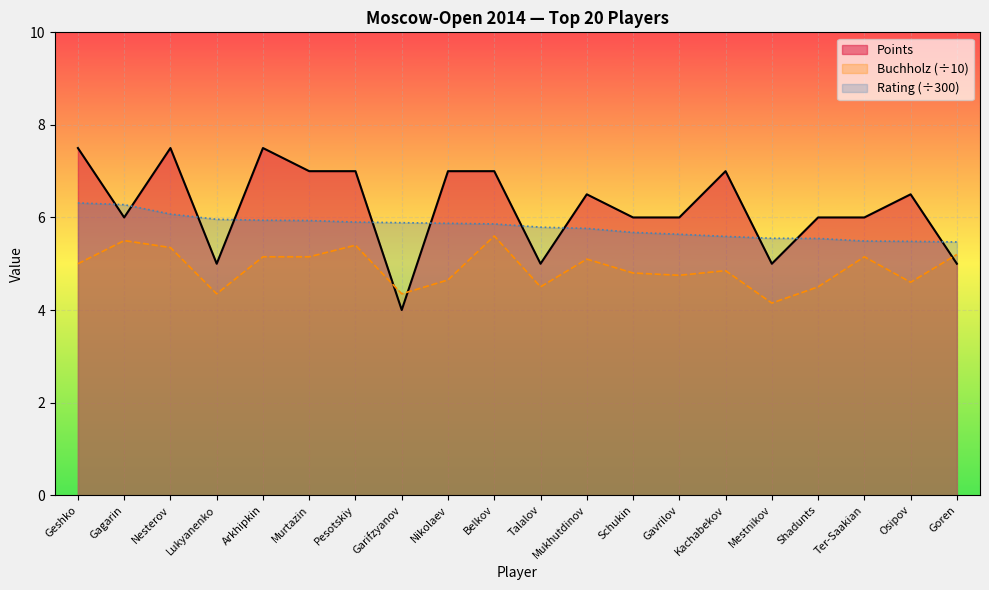

What is the sum of all Rating values?

116.0